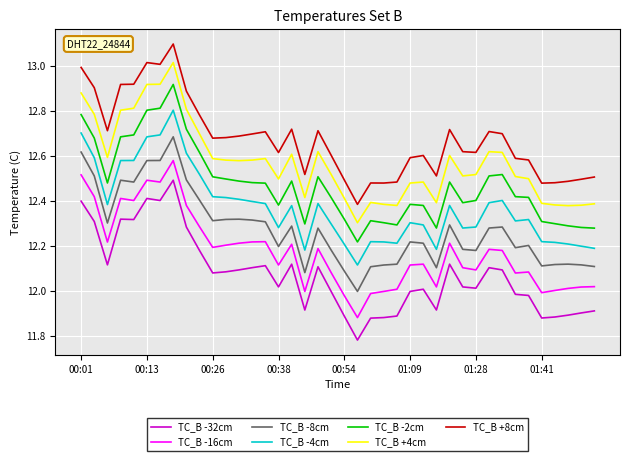

Rank the series by their average value, from highest to lowest.

TC_B +8cm, TC_B +4cm, TC_B -2cm, TC_B -4cm, TC_B -8cm, TC_B -16cm, TC_B -32cm